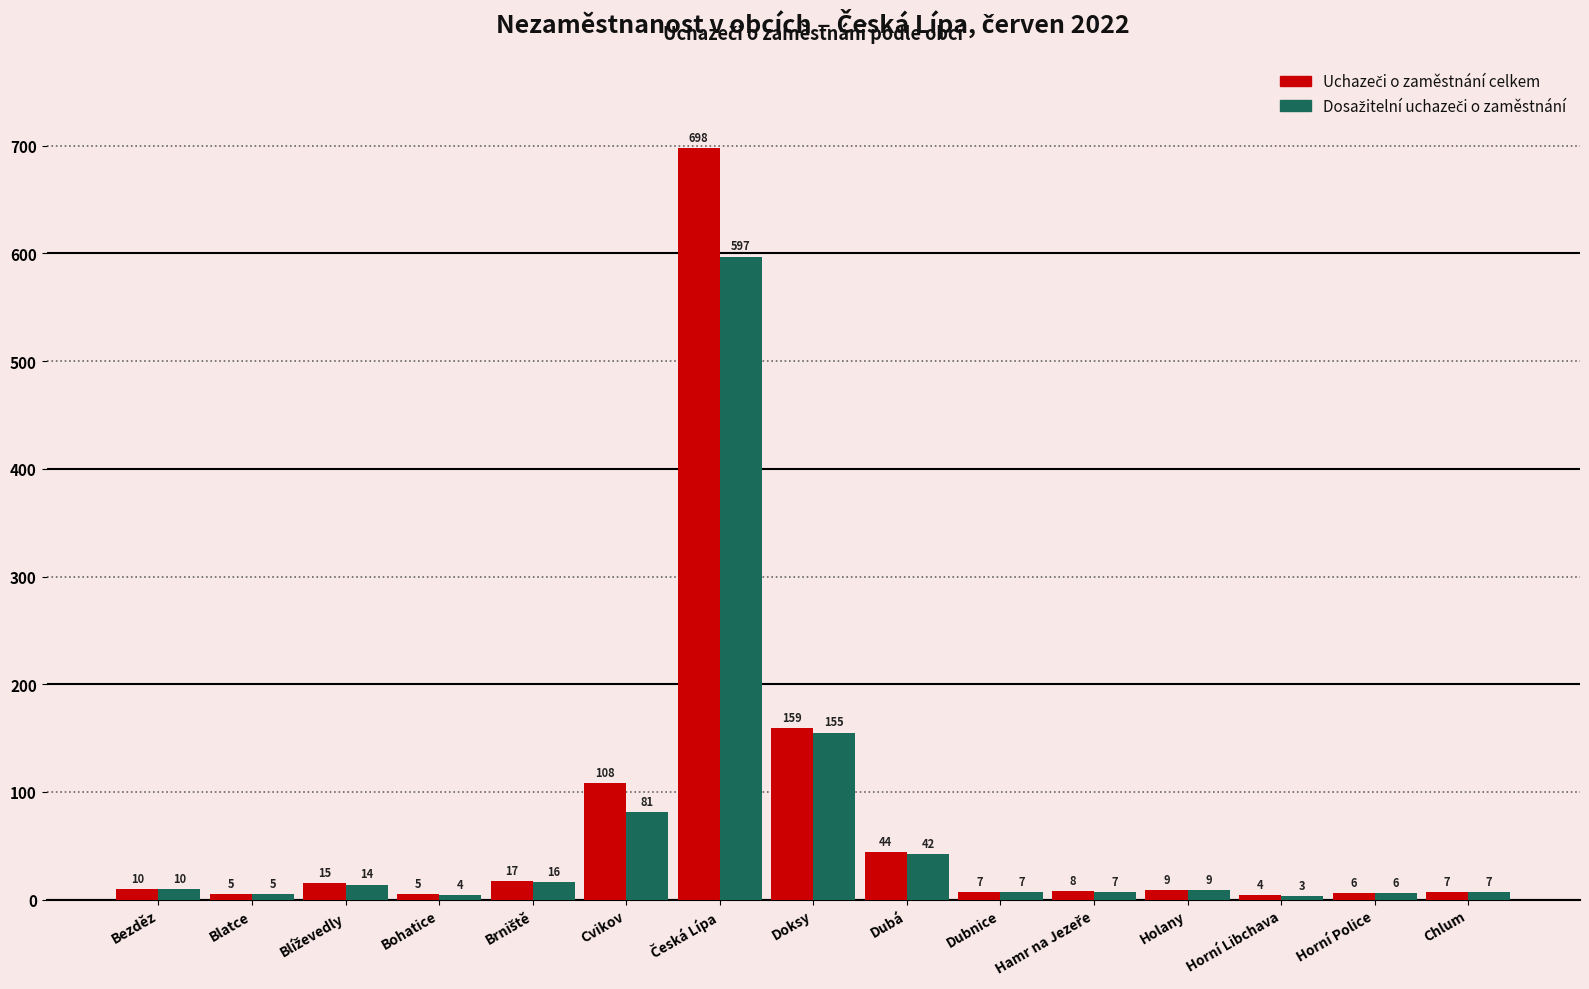

What is the greatest value displayed?

698